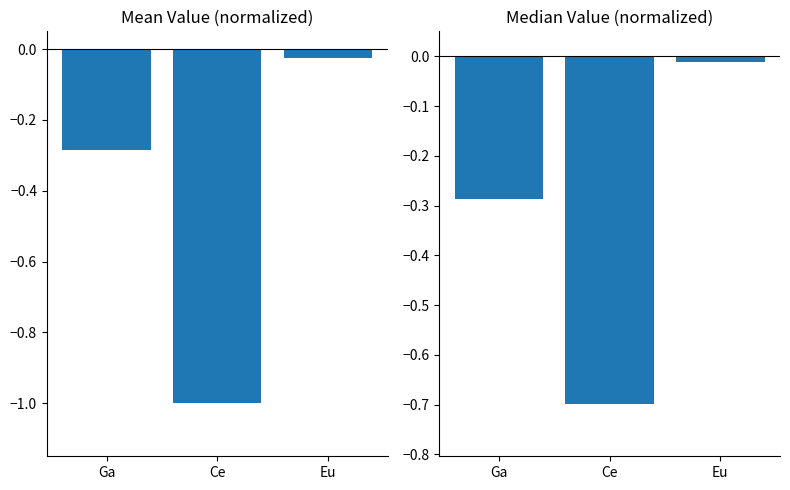

What is the sum of all Median Value values?

-1.0